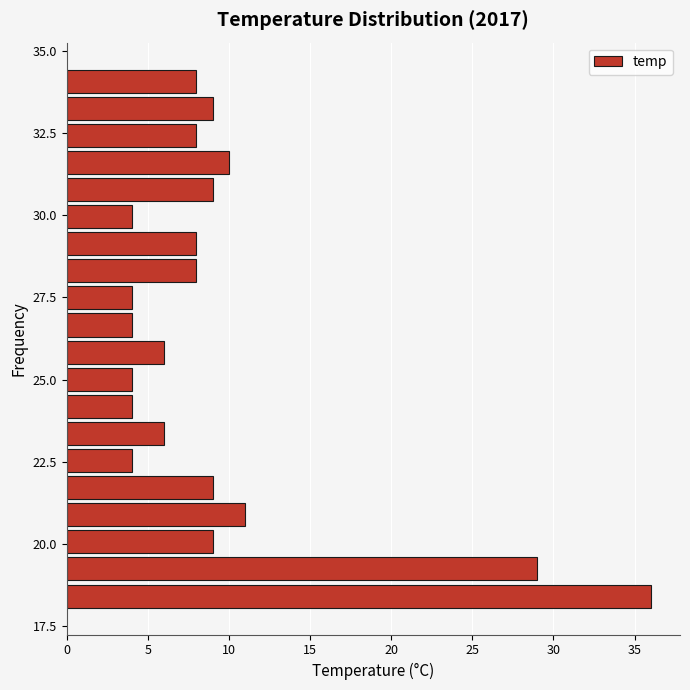

Around what value on the y-axis is the longest bar? Give the approximate position of its centre, as read against the axis.

18.5